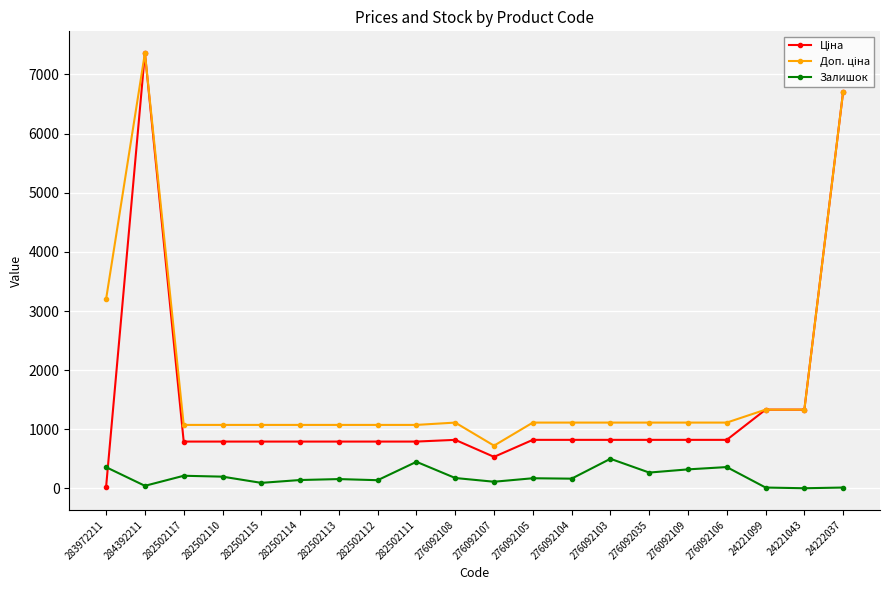

At which category is the sum across all series the highest?

284392211